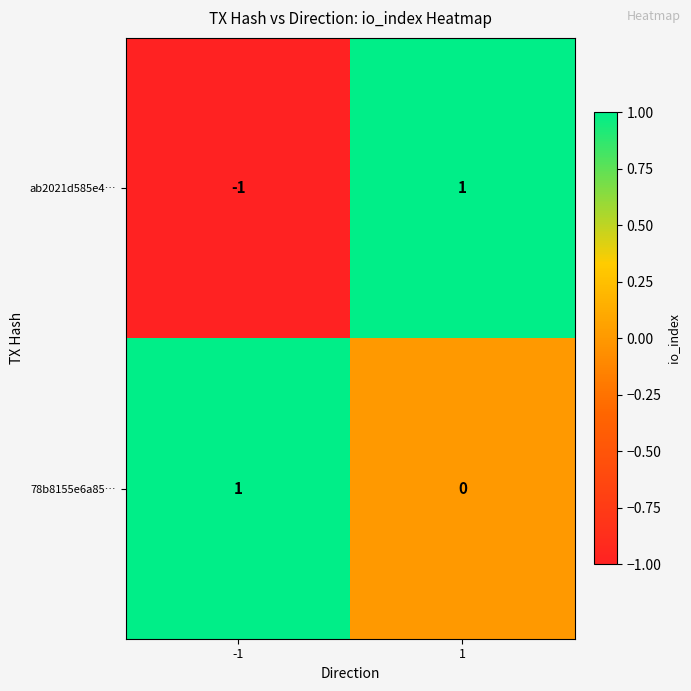

Reading left to right, list all the values displayed in this chart.

ab2021d585e4…: -1	1
78b8155e6a85…: 1	0